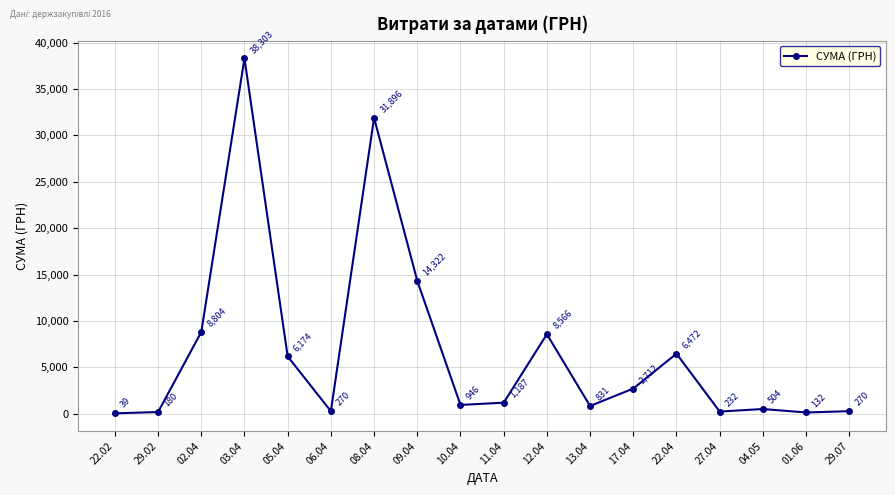

What is the change in value from 29.02 to 12.04?

+8386.0